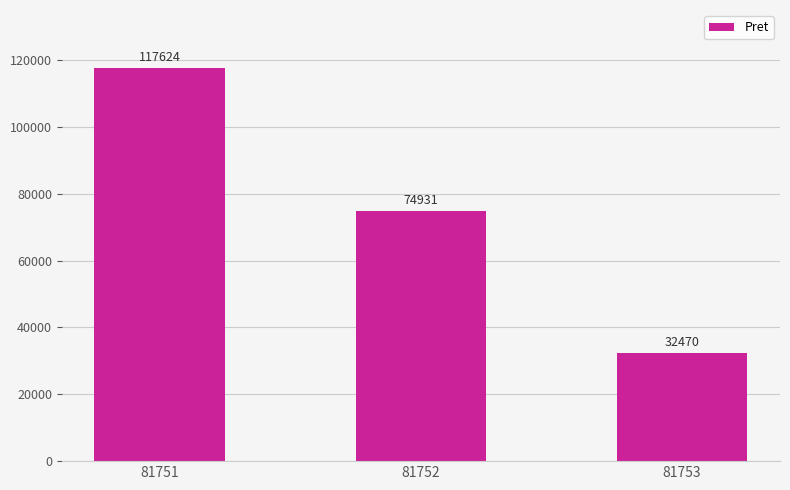

Approximately how many times larger is the value at 81751 compared to 81752?

1.6